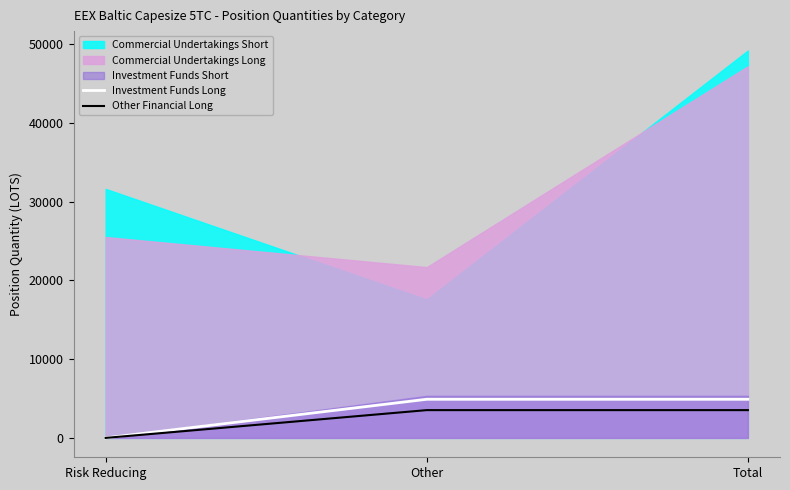

What is the label of the 3rd point from the right?

Risk Reducing